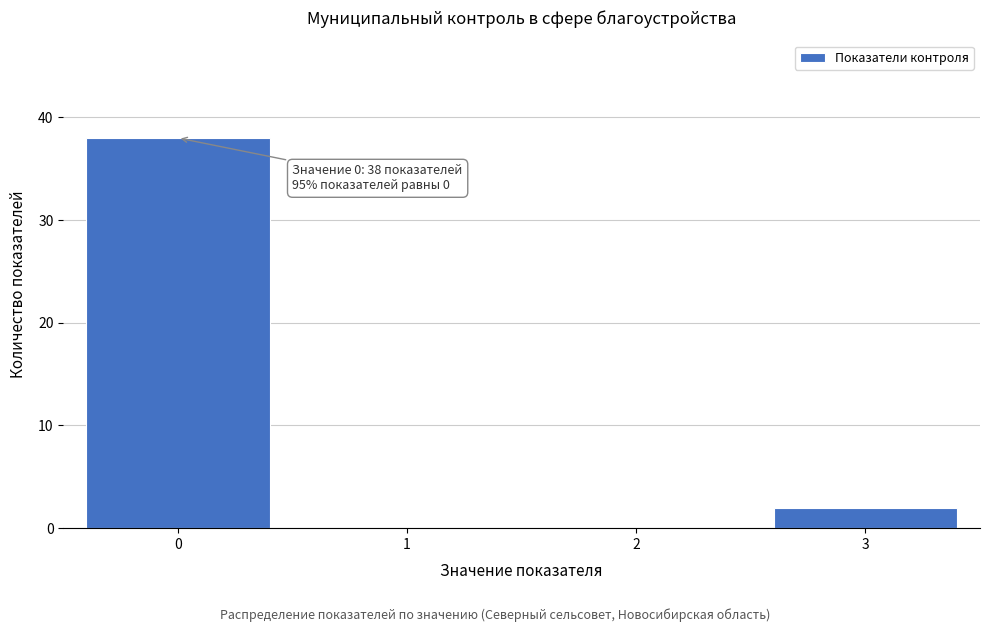

Over which range of the x-axis is the bar tallest?

-0.5 to 0.5